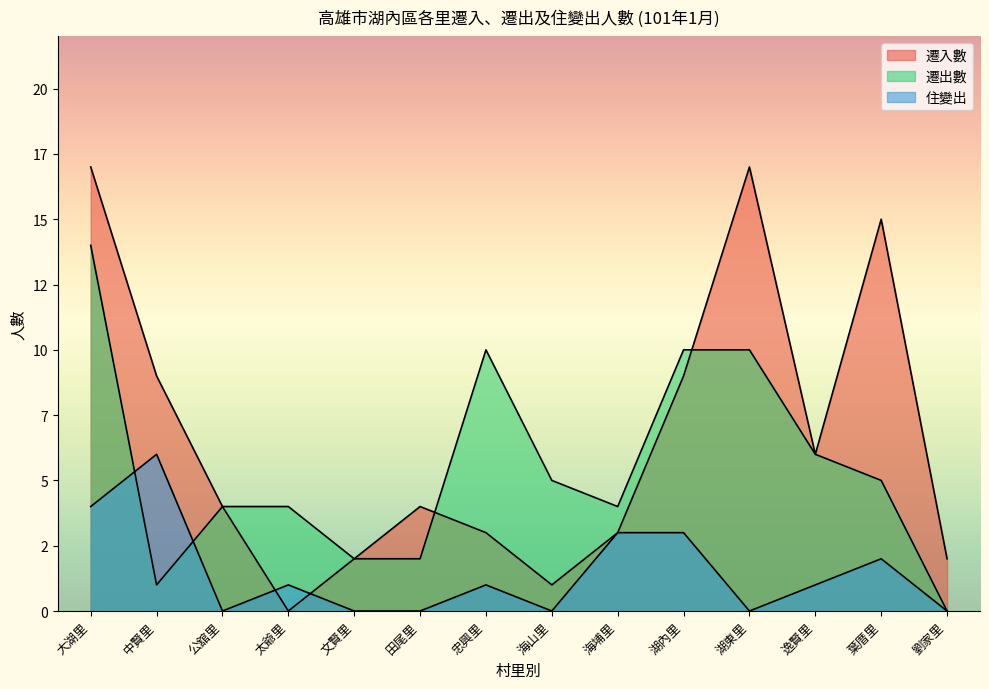

At which category is the sum across all series the highest?

大湖里